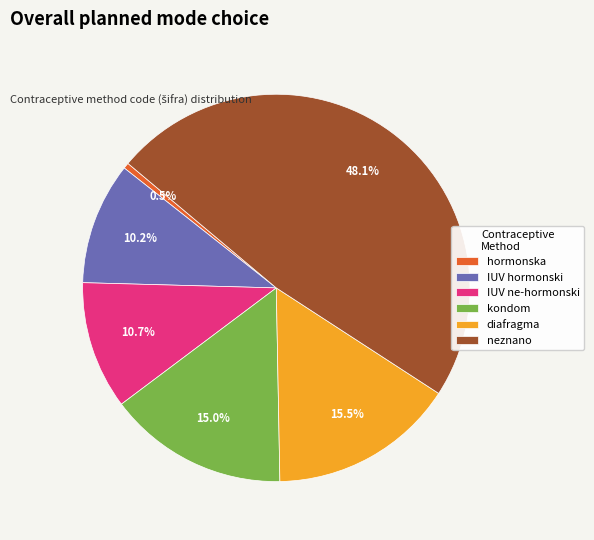

Does IUV hormonski account for over 50% of the chart?

No